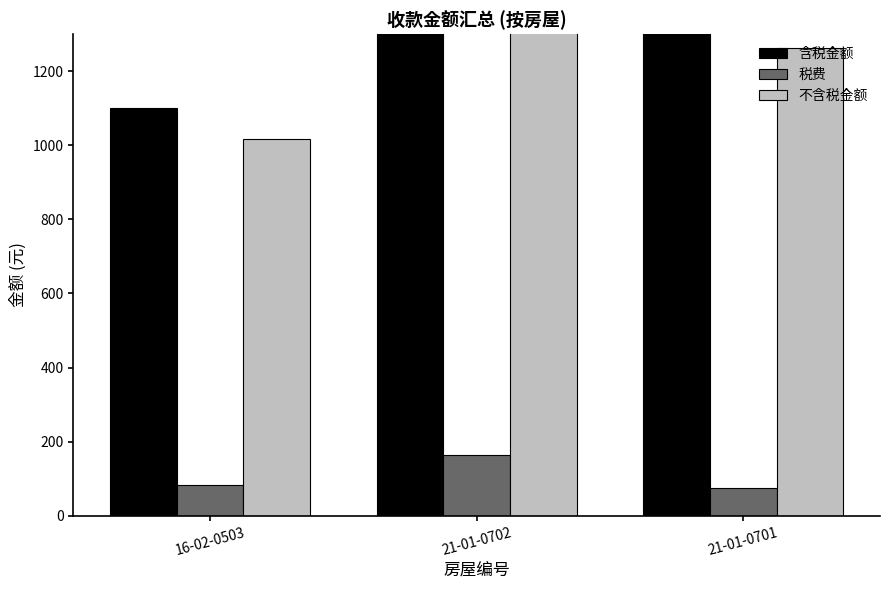

What are all the series names shown in the legend?

含税金额, 税费, 不含税金额